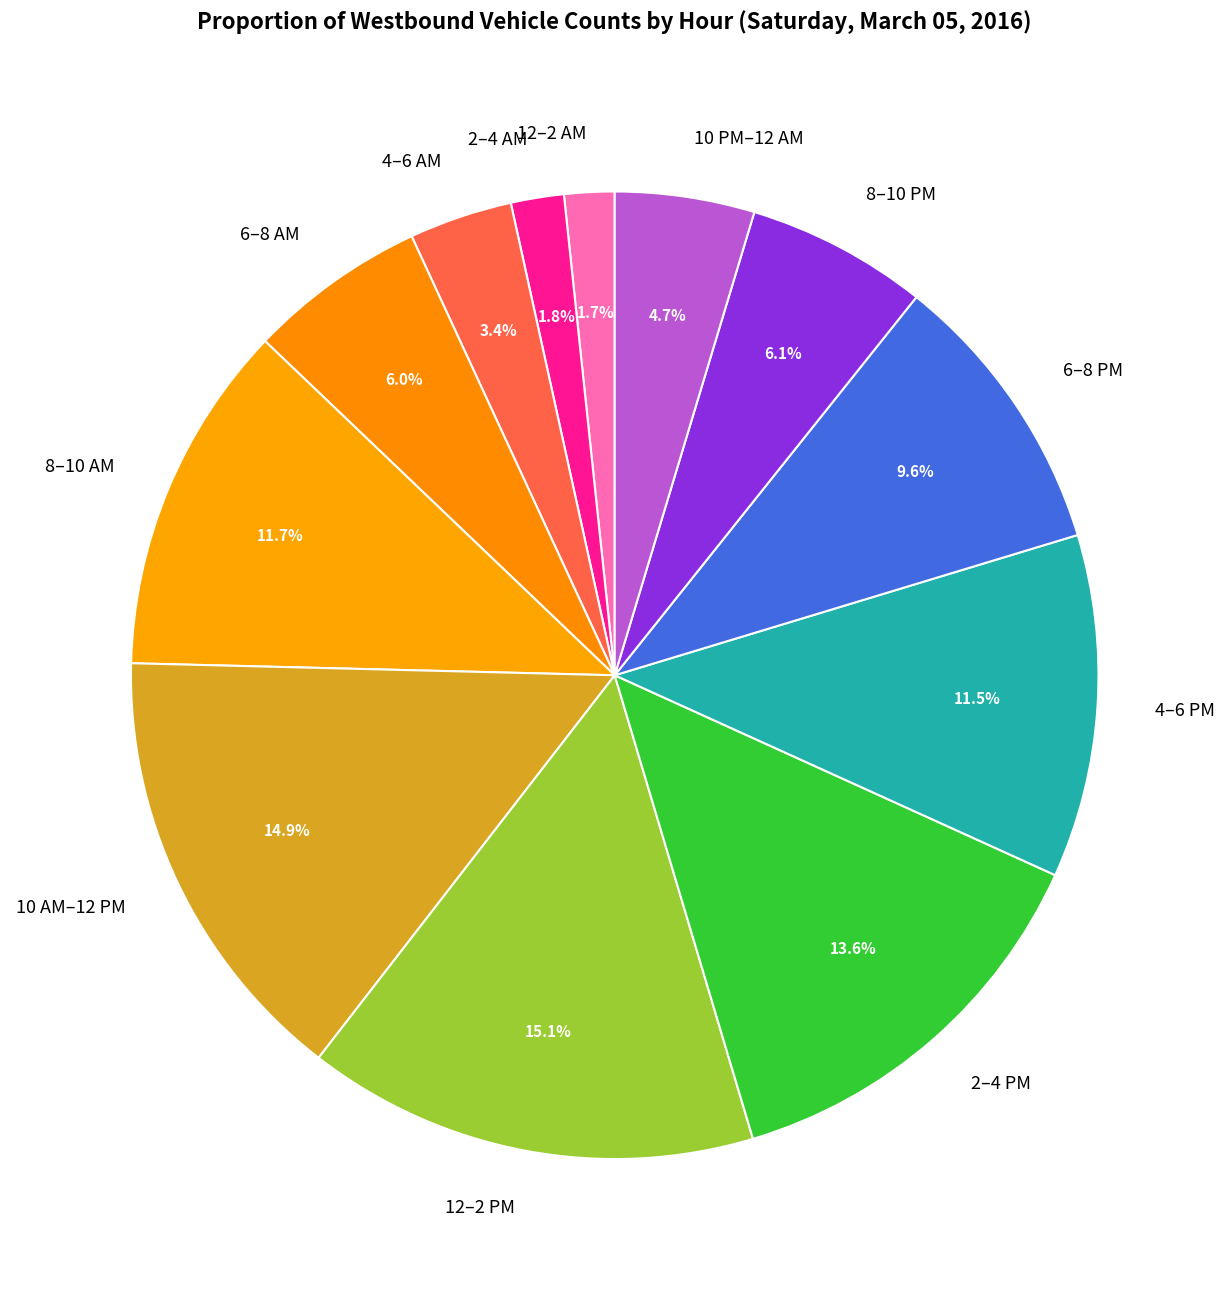

Which has a higher value, 10 PM–12 AM or 8–10 AM?

8–10 AM